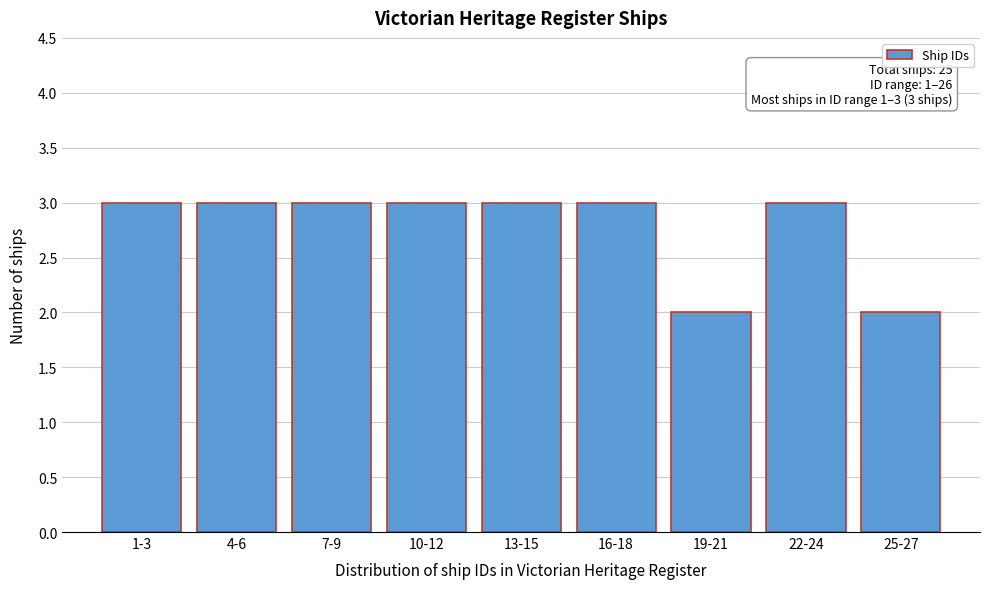

Reading left to right, list all the values displayed in this chart.

3	3	3	3	3	3	2	3	2